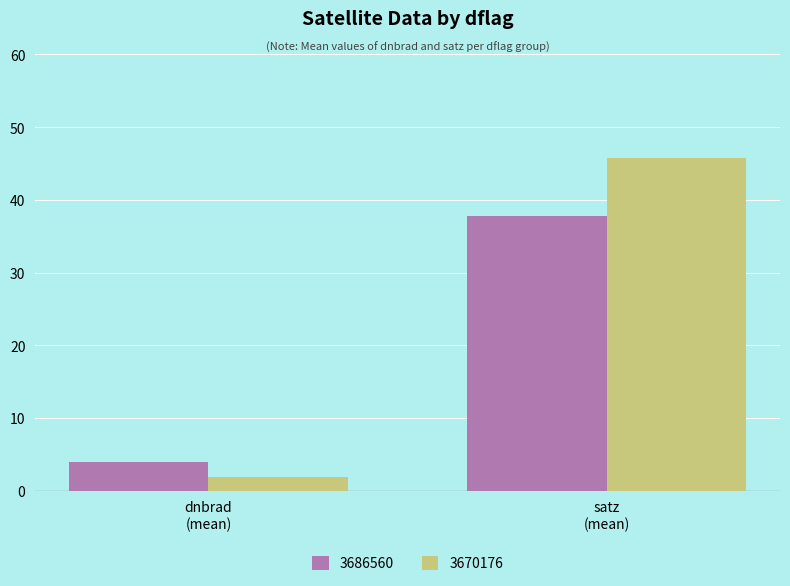

What is the lowest value of the 3670176 series?

1.9